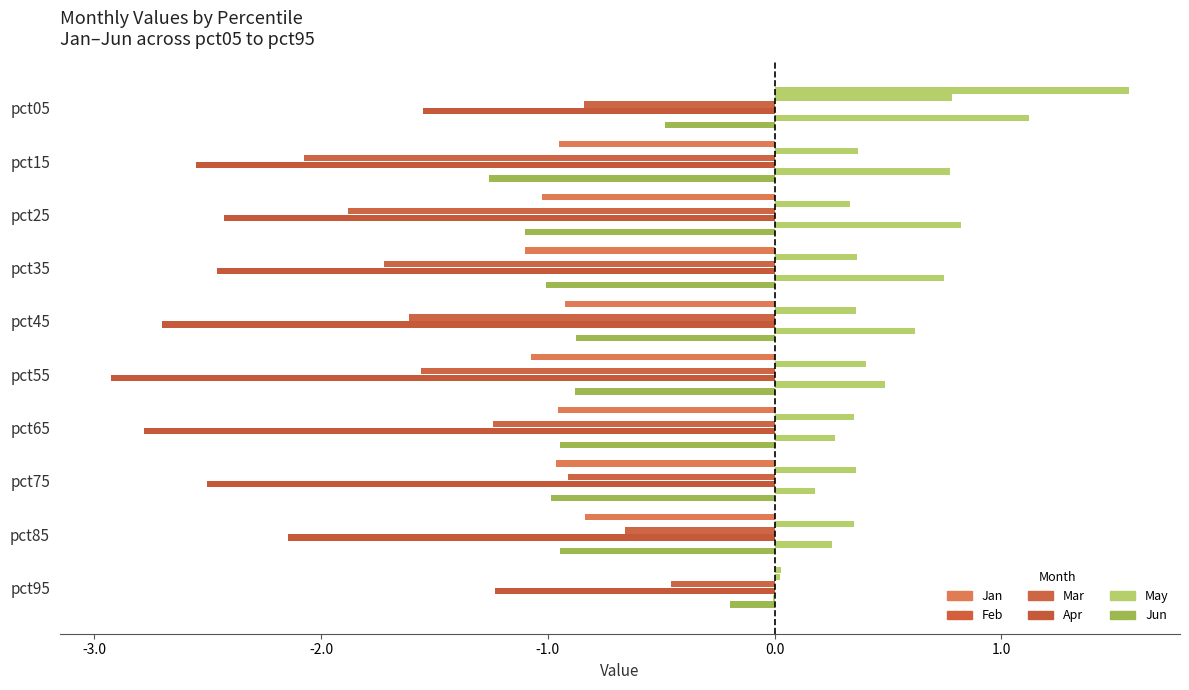

How many distinct data groups are displayed?

6